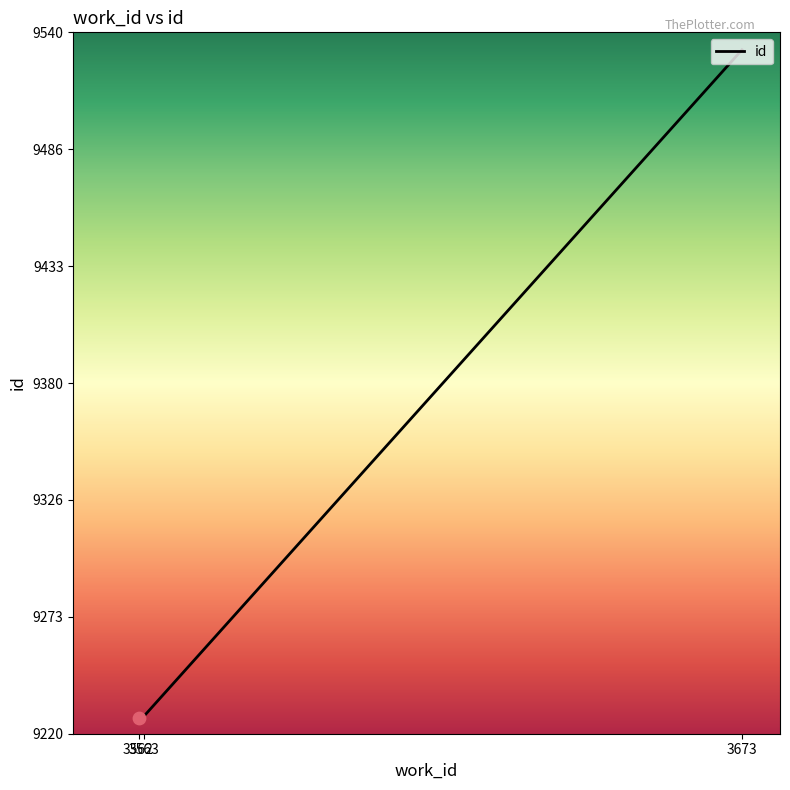

What is the ratio of the value at 3563 to the value at 3562?

1.0